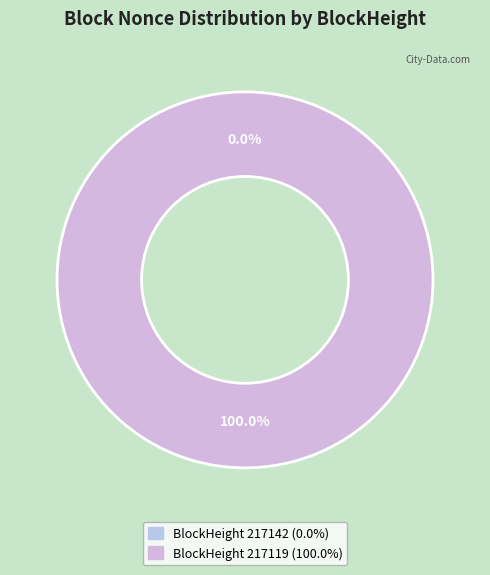

Count the number of slices in the pie.

2